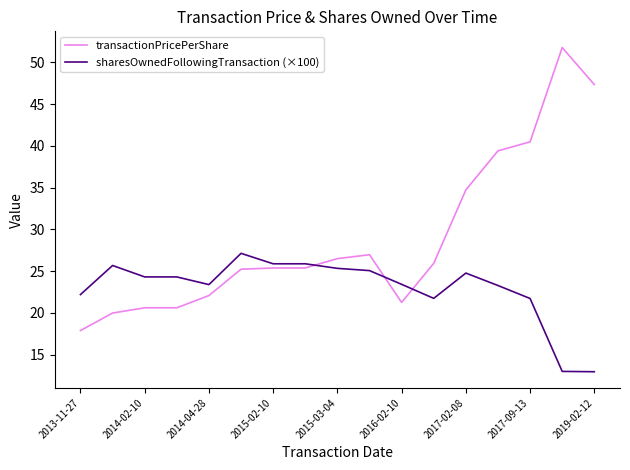

How many intersections are there between transactionPricePerShare and sharesOwnedFollowingTransaction (×100)?

3